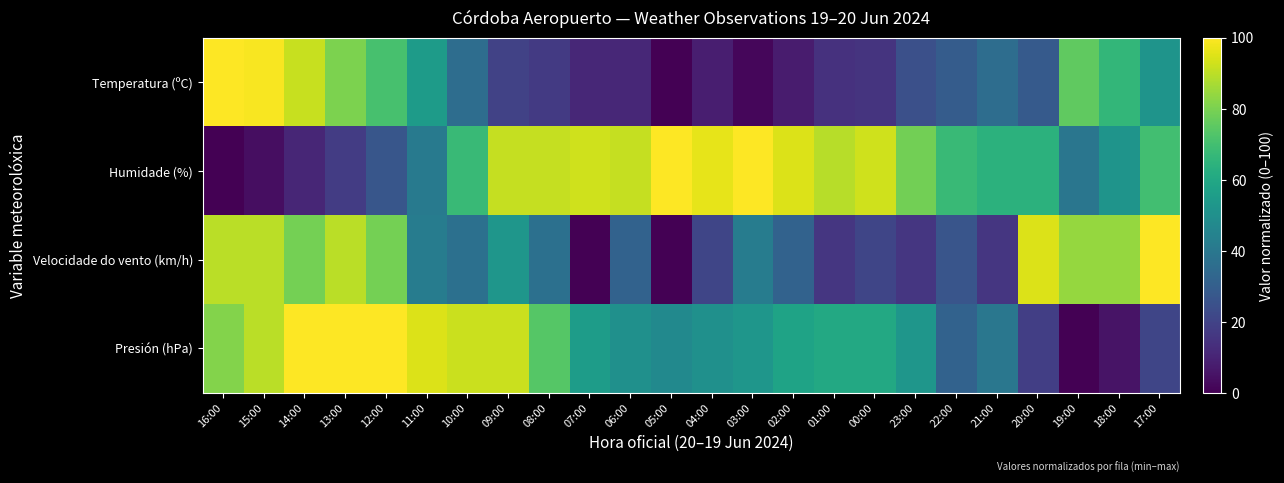

List the series in order of their overall mean, lowest first.

Temperatura (ºC), Velocidade do vento (km/h), Presión (hPa), Humidade (%)